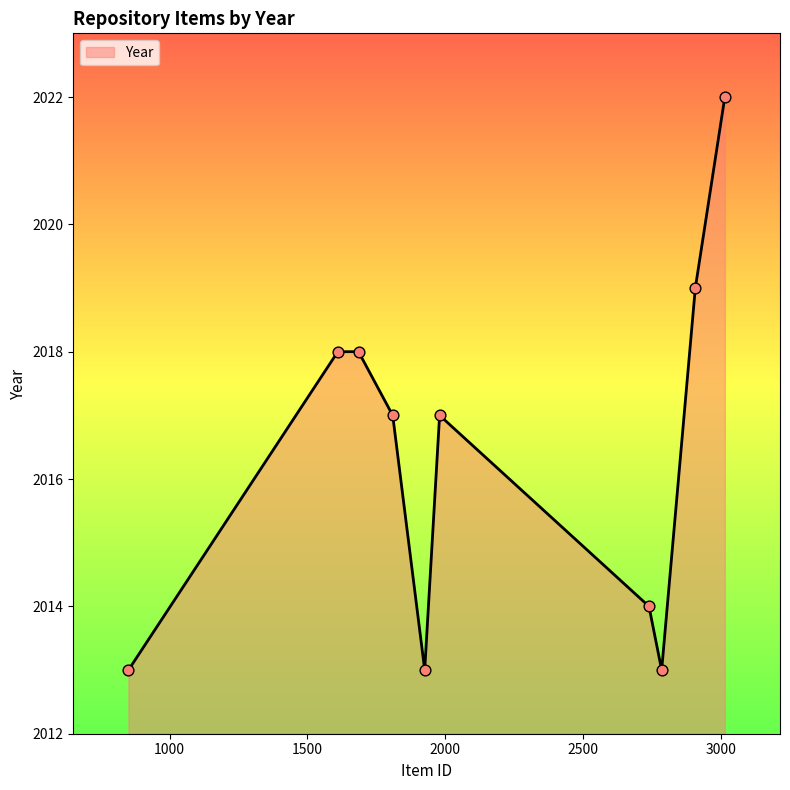

What is the minimum value shown in the chart?

2013